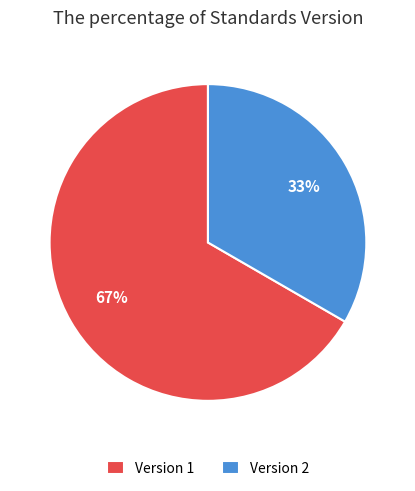

Which has a higher value, Version 2 or Version 1?

Version 1